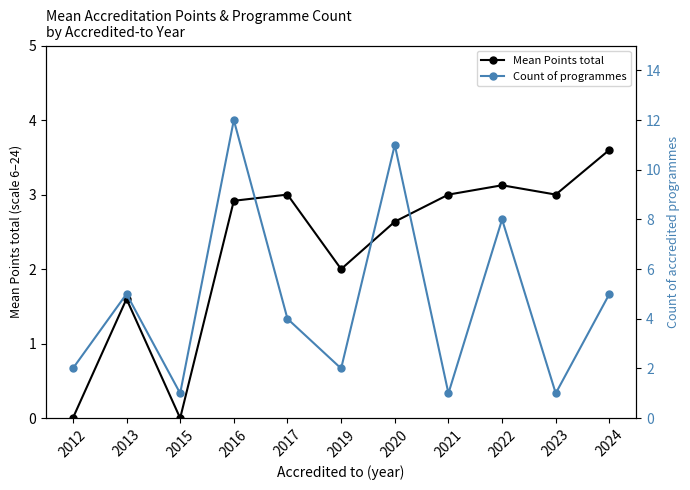

How many lines are shown in the chart?

2